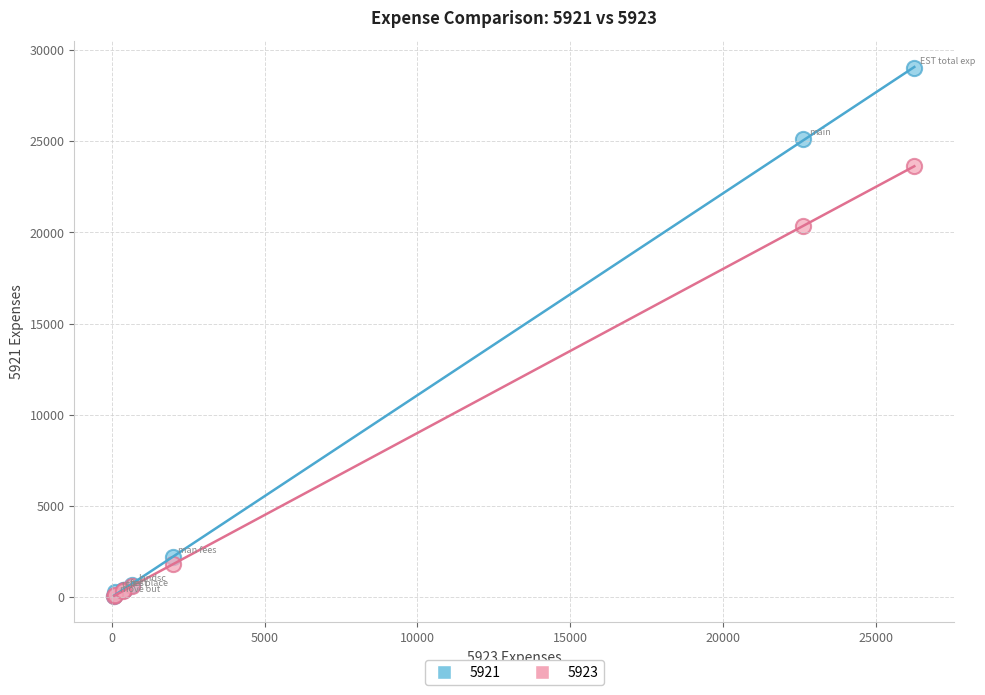

In the 5921 series, what Y value is closest to 14553?

25111.5